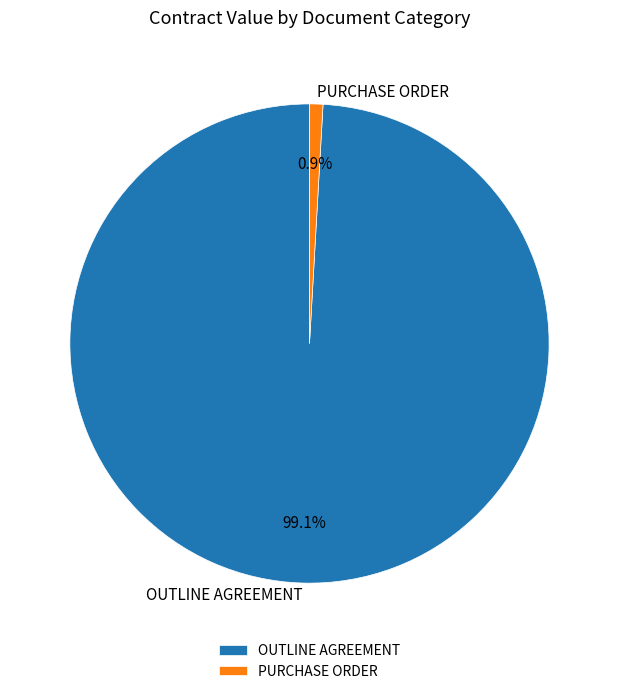

What percentage is the PURCHASE ORDER slice, to the nearest percent?

1%